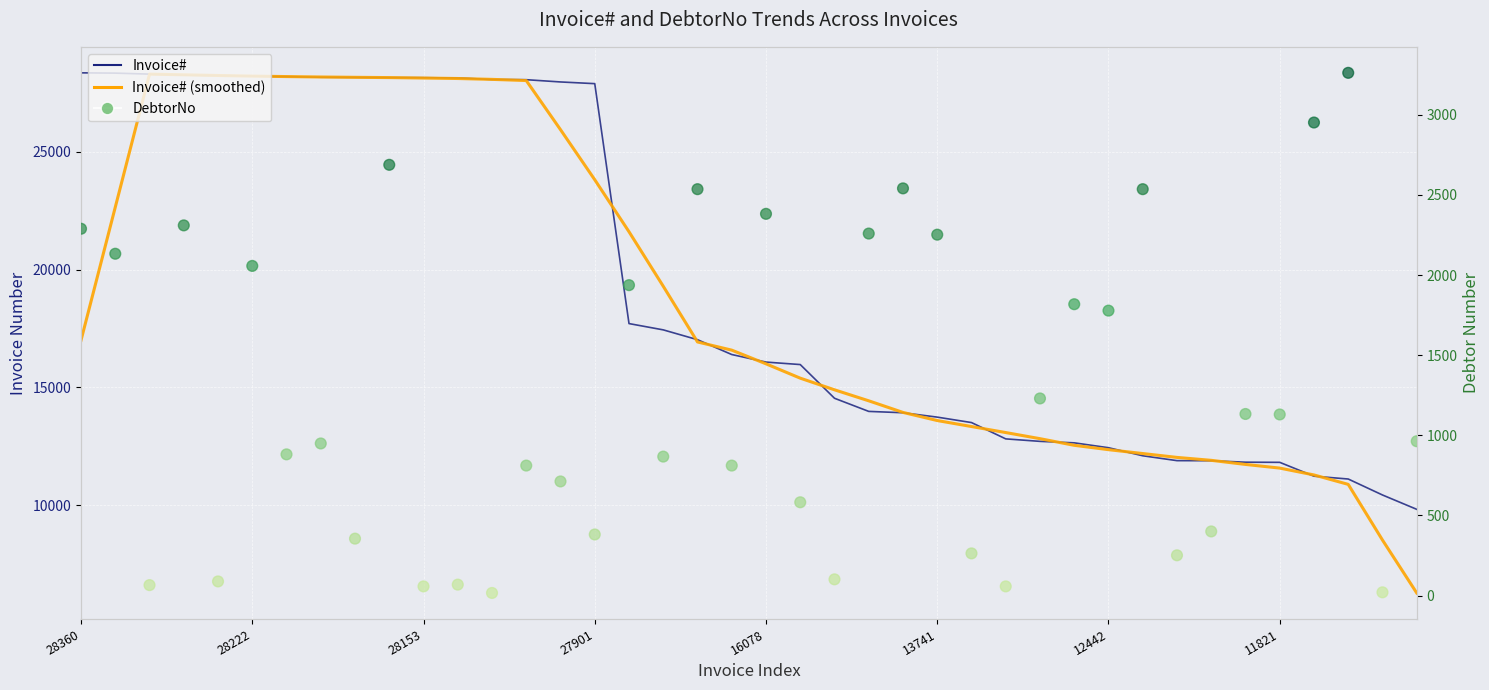

Which series reaches the maximum Y coordinate?

Invoice#